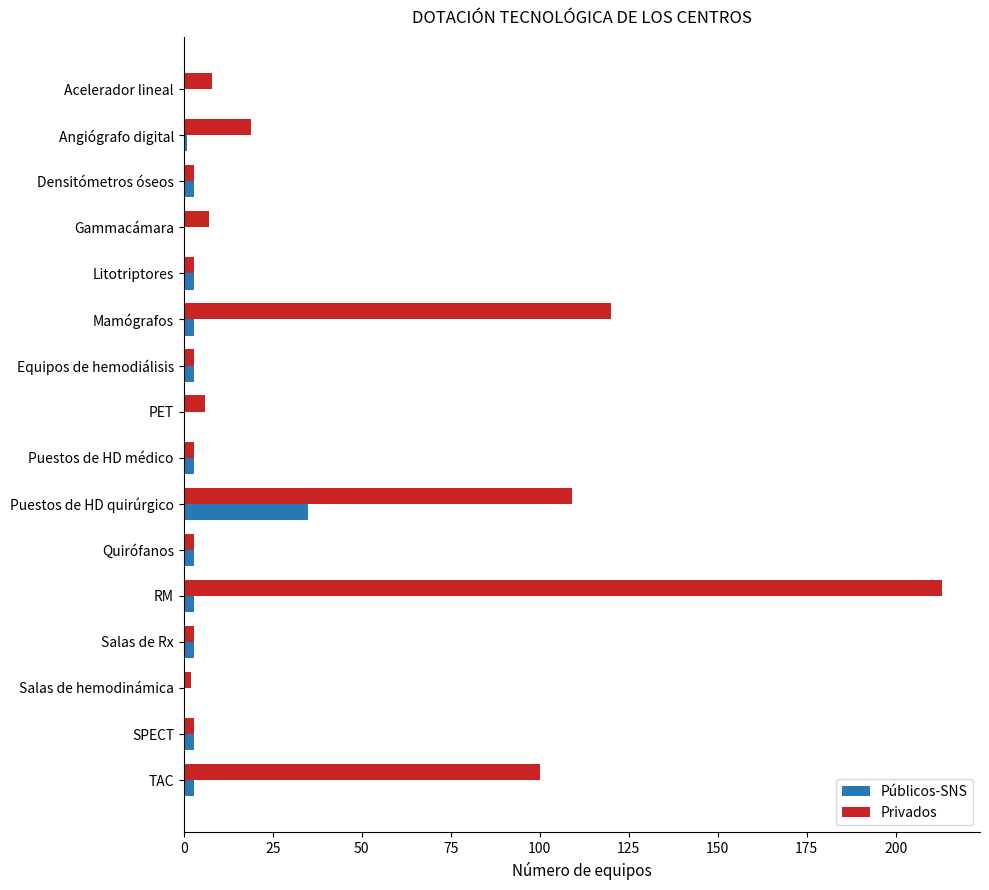

At which category is the sum across all series the highest?

RM